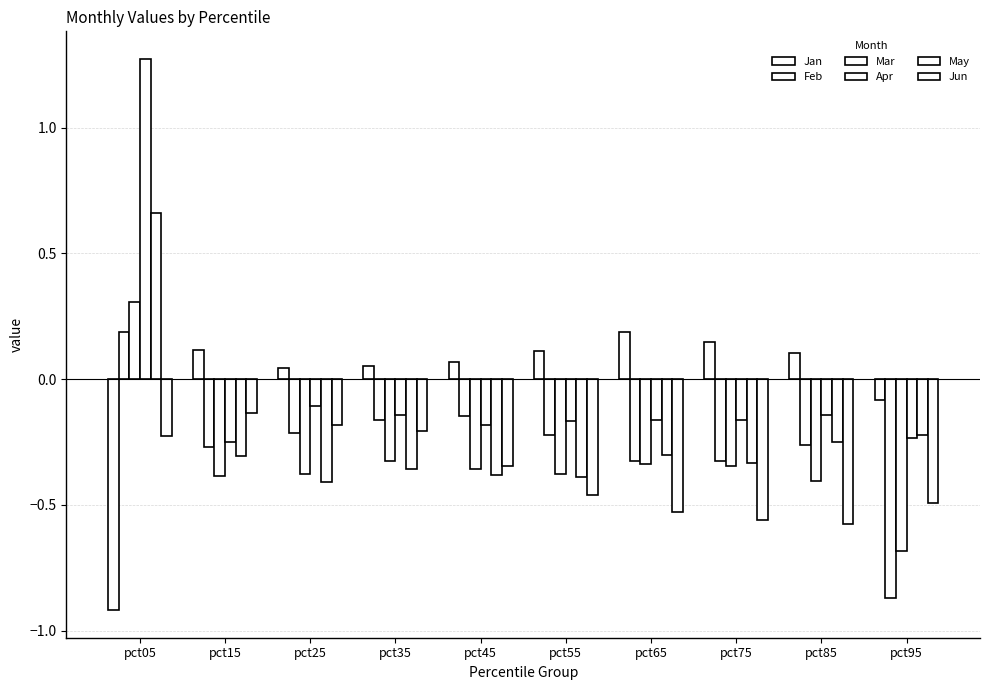

What is the difference between the maximum and minimum values in the Feb series?

1.1